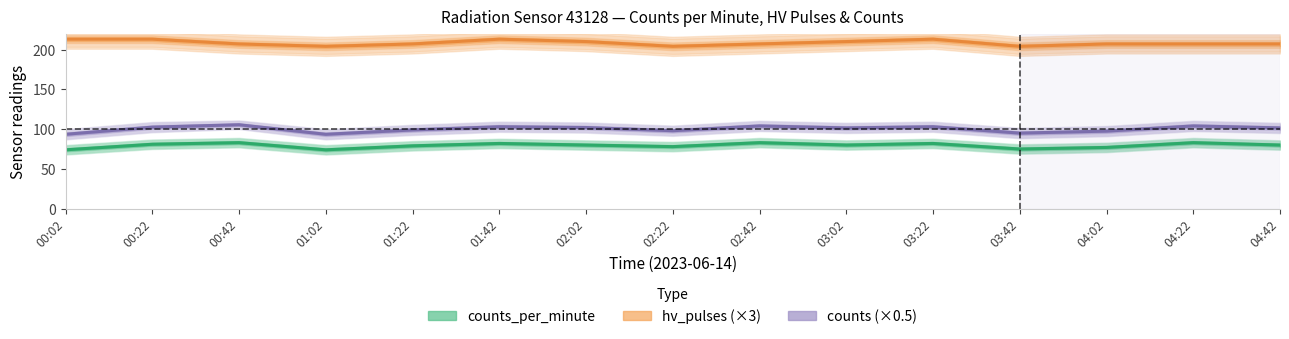

True or false: counts_per_minute and counts (×0.5) intersect in this chart.

False